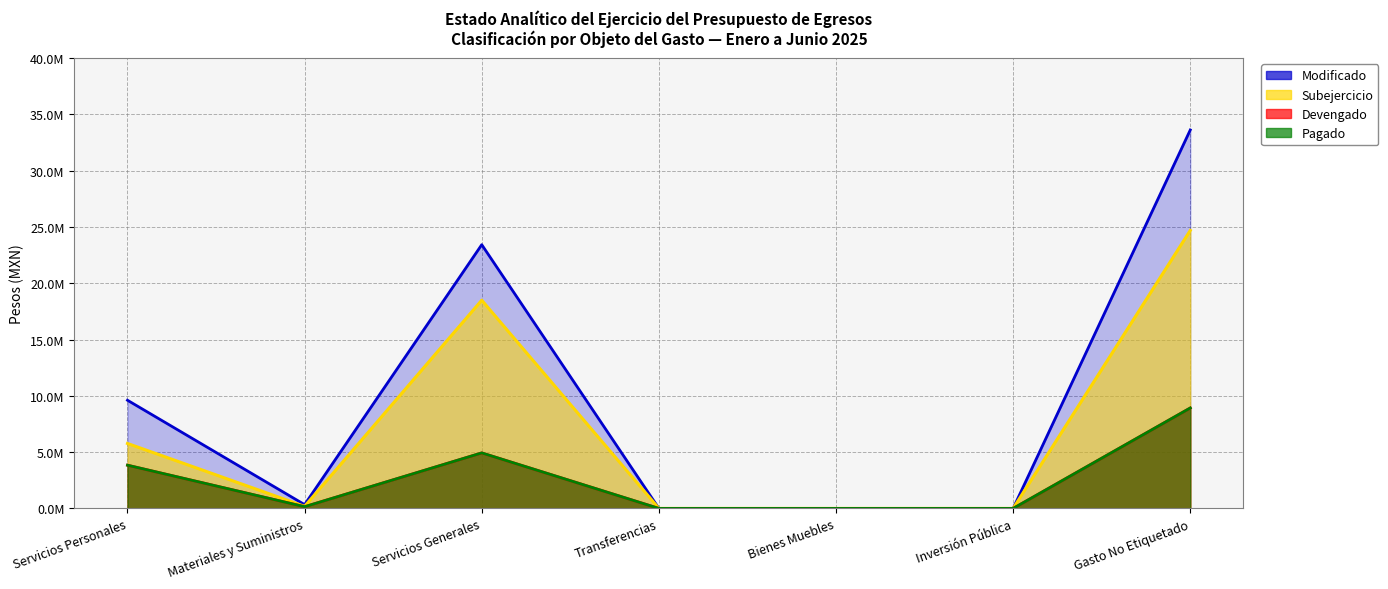

Rank the categories by Devengado value from lowest to highest.

Transferencias, Bienes Muebles, Inversión Pública, Materiales y Suministros, Servicios Personales, Servicios Generales, Gasto No Etiquetado